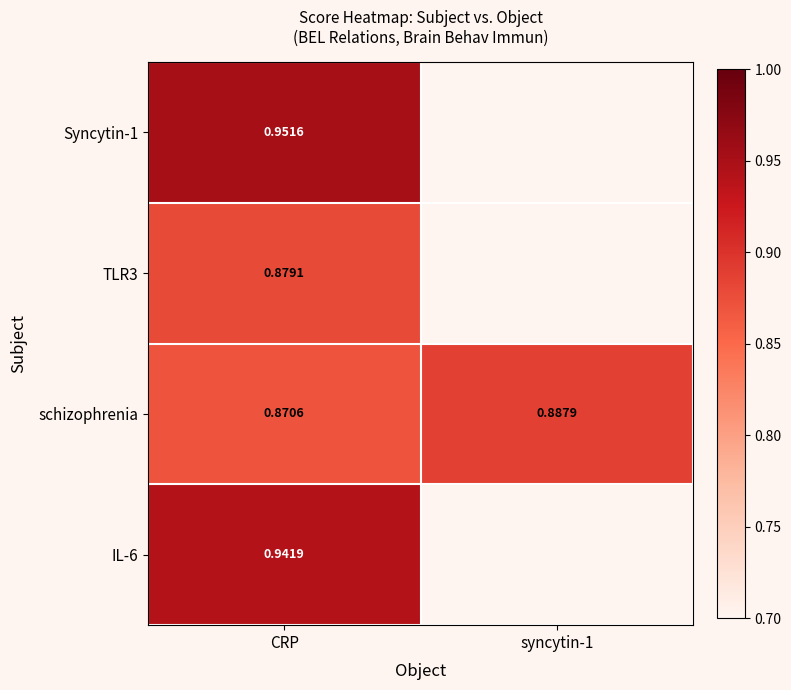

Is the value of IL-6 at CRP greater than the value of TLR3 at CRP?

Yes